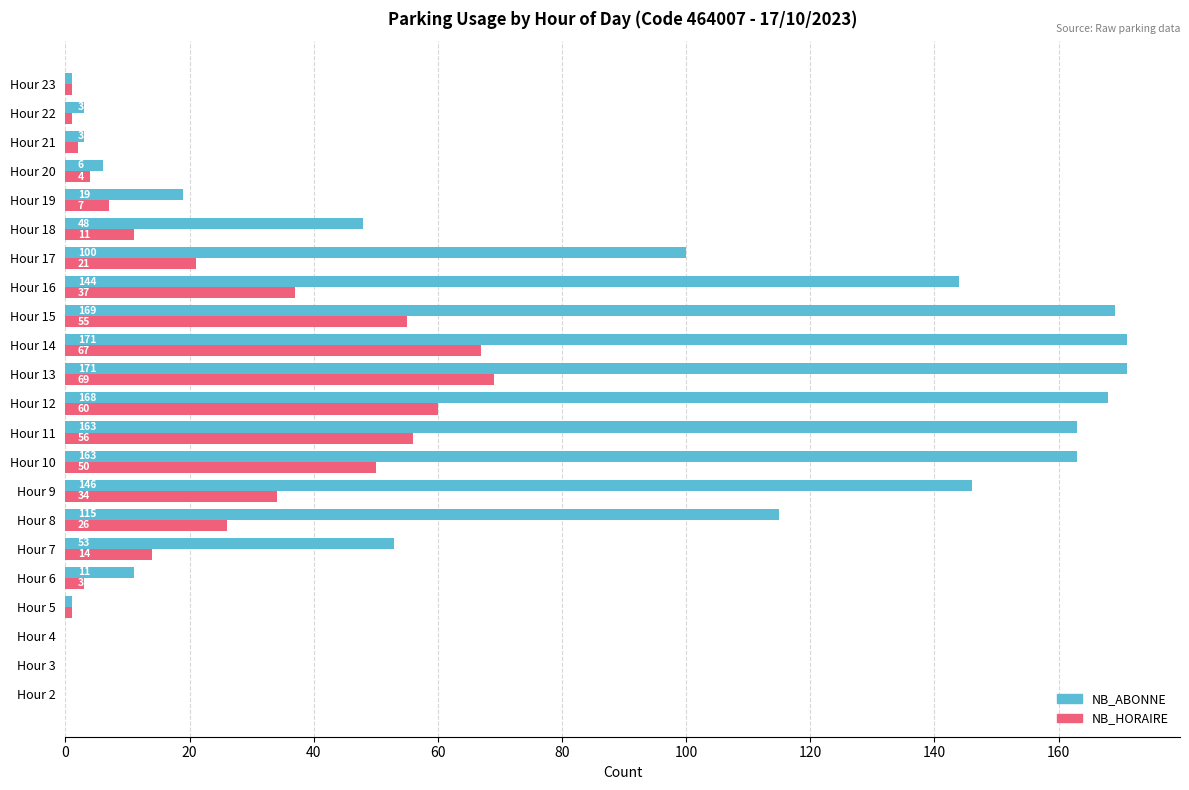

At which category is the sum across all series the highest?

Hour 13